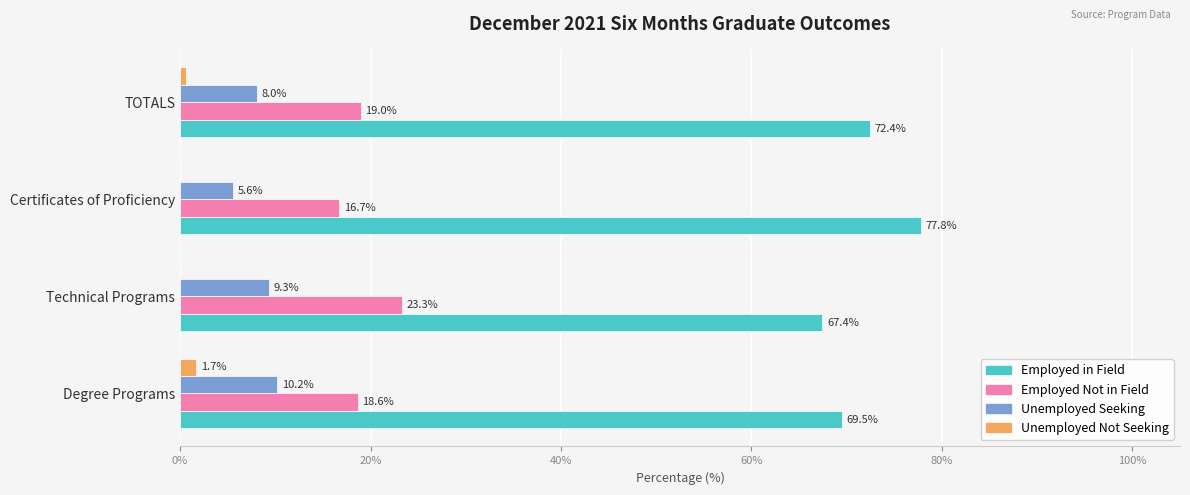

At which label is Employed in Field closest to 72?

TOTALS